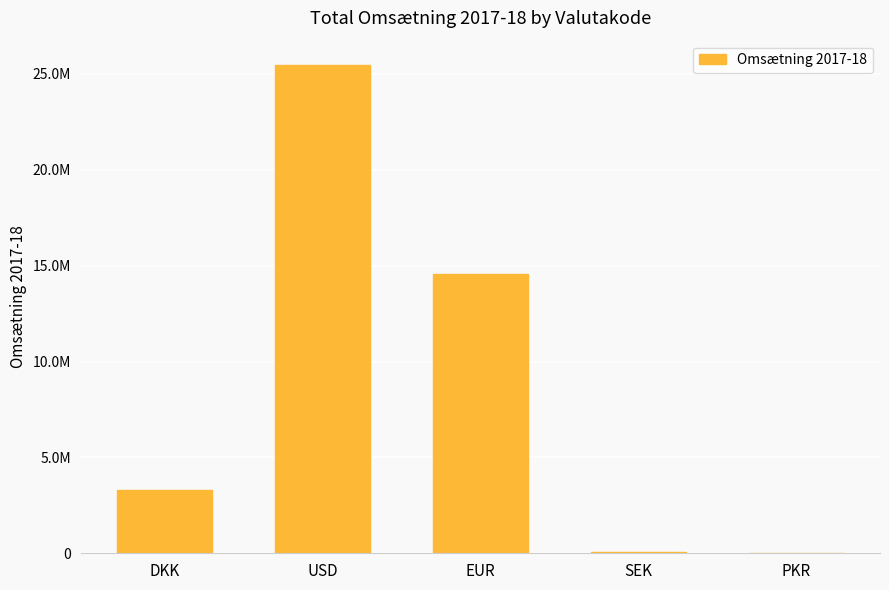

The chart shows a value of 44279803.1 at USD. True or false?

False